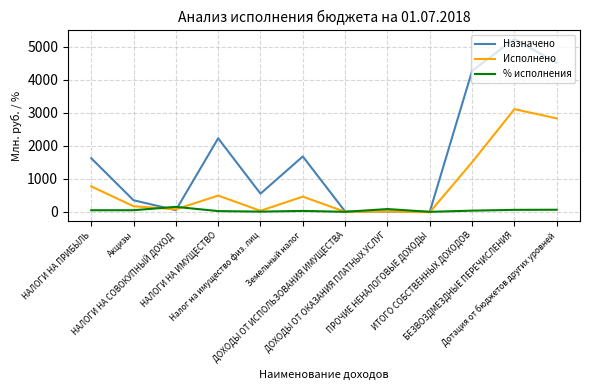

Which series has the largest range (max minus min)?

Назначено